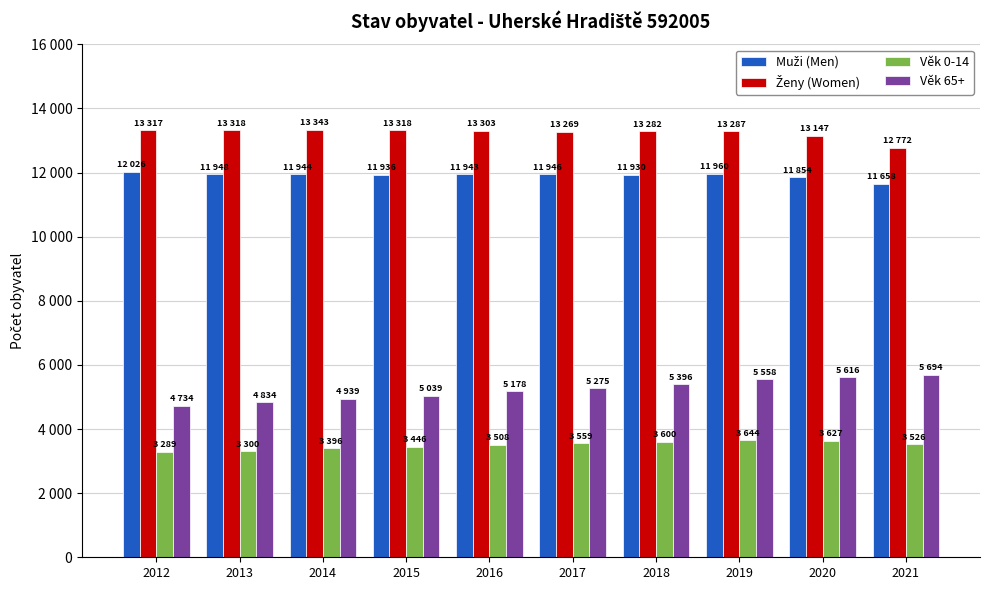

Does the chart contain any negative values?

No